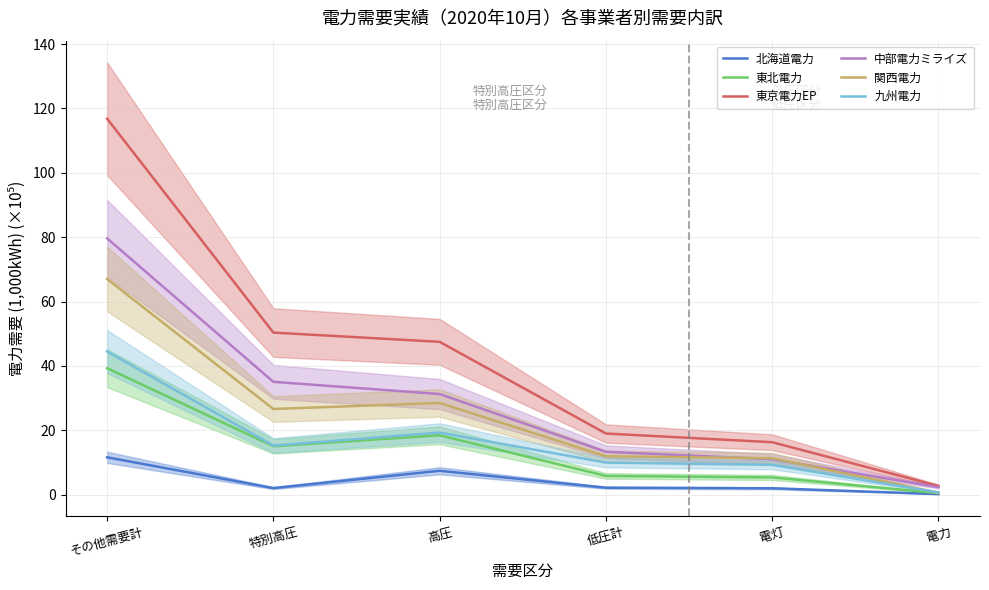

How many interior local peaks does the 北海道電力 series have?

1